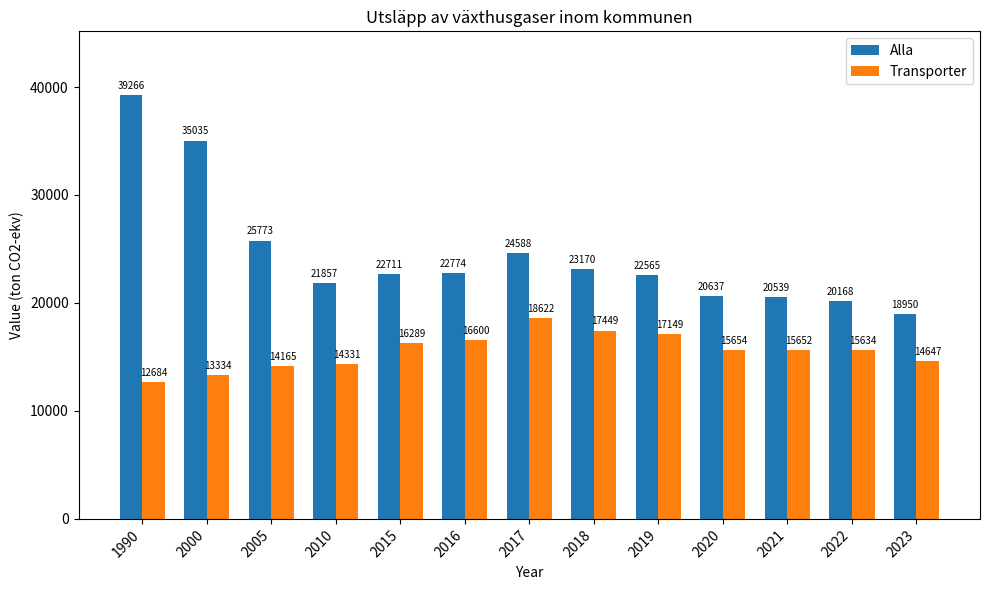

What is the approximate value of Transporter at 2000?

13334.8